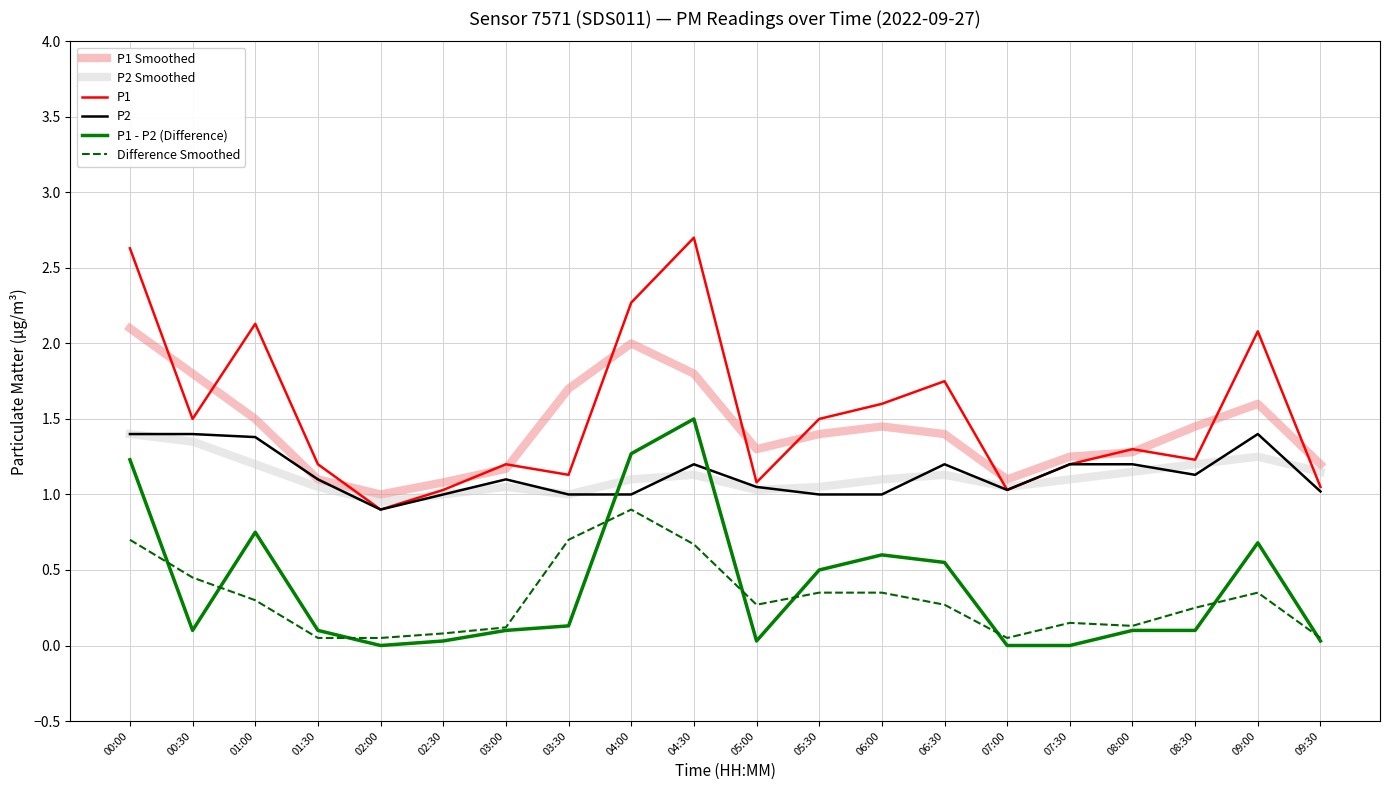

True or false: P1 Smoothed has more than 0 points higher than both neighbors.

True